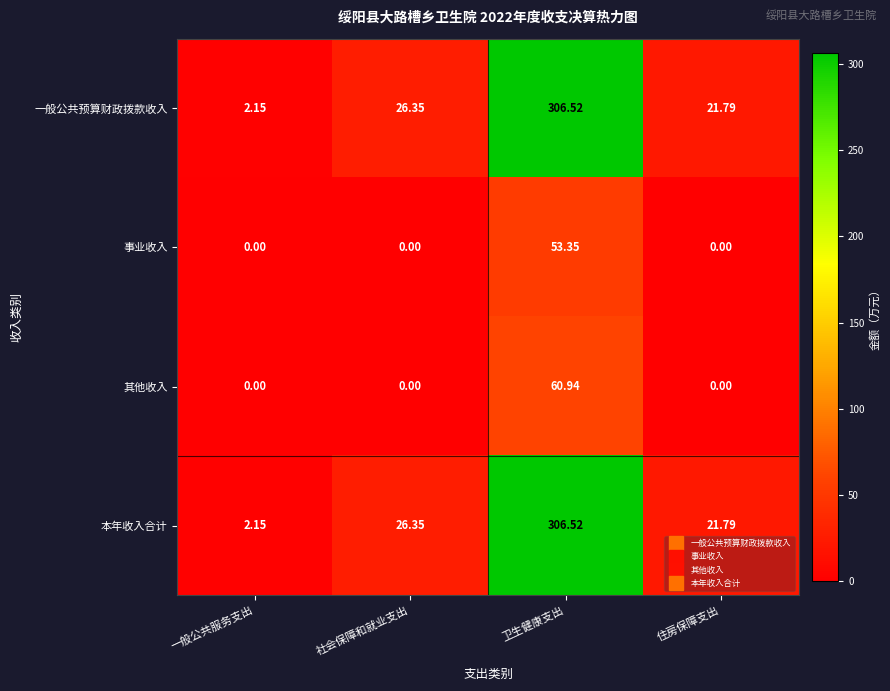

At which label does 一般公共预算财政拨款收入 first exceed 26?

社会保障和就业支出